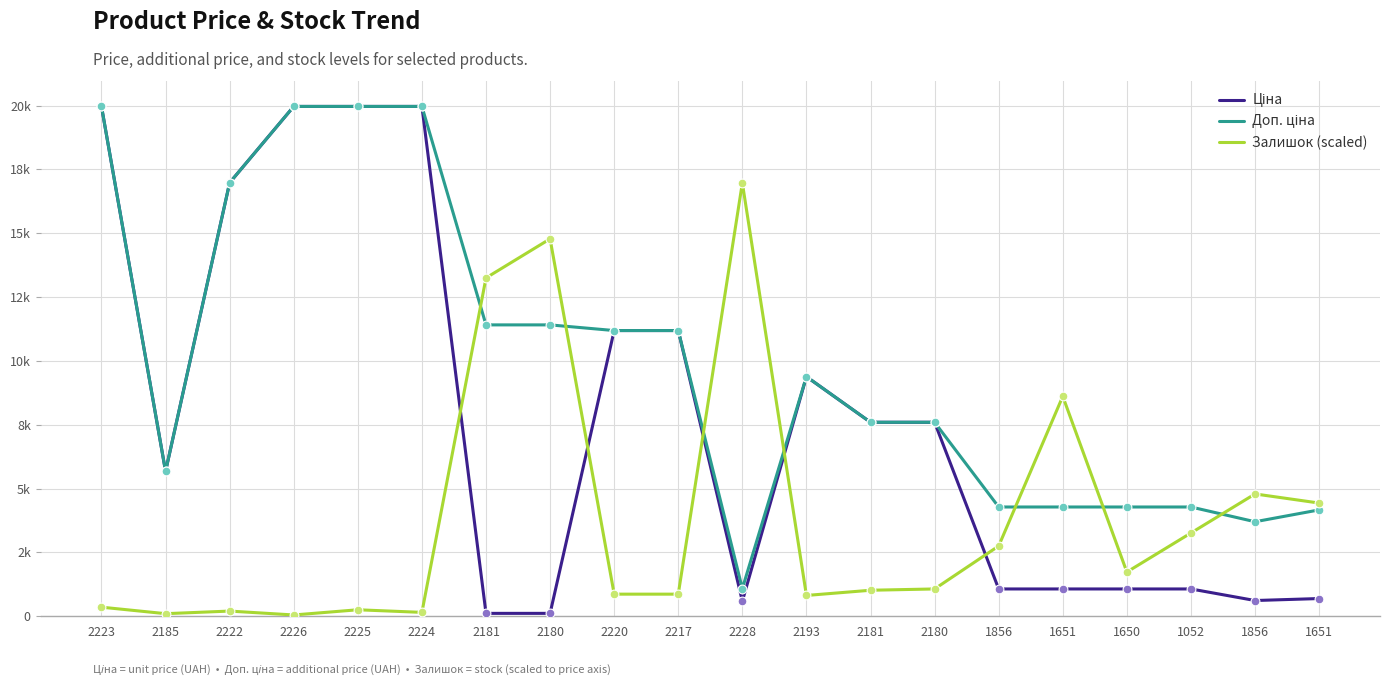

At which category is the sum across all series the highest?

2223